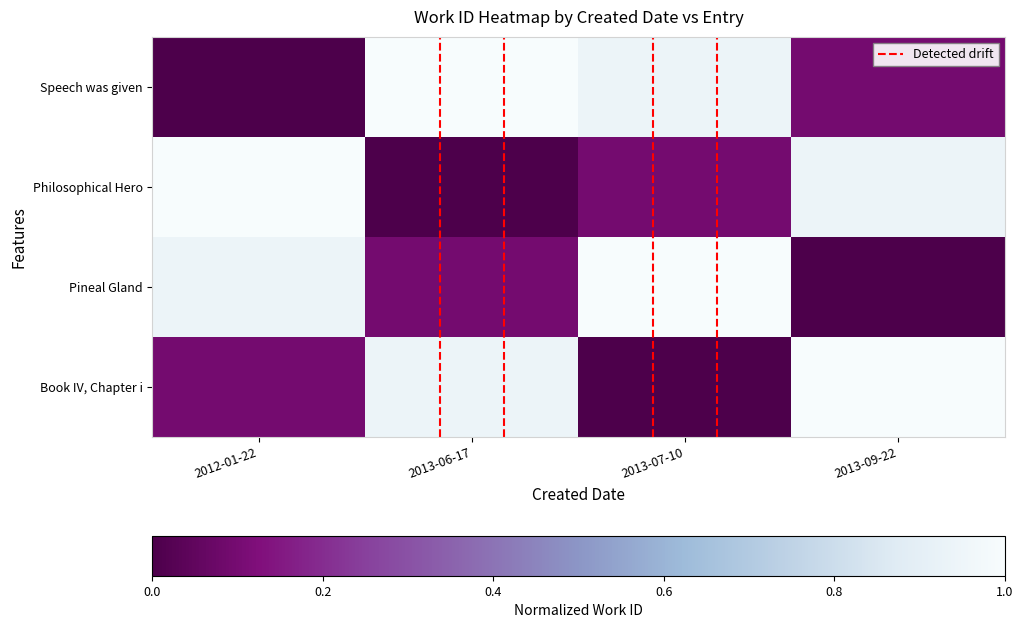

Reading left to right, list all the values displayed in this chart.

Book IV, Chapter i: 2012-01-22=0.1	2013-06-17=0.9	2013-07-10=0.0	2013-09-22=1.0
Pineal Gland: 2012-01-22=0.9	2013-06-17=0.1	2013-07-10=1.0	2013-09-22=0.0
Philosophical Hero: 2012-01-22=1.0	2013-06-17=0.0	2013-07-10=0.1	2013-09-22=0.9
Speech was given: 2012-01-22=0.0	2013-06-17=1.0	2013-07-10=0.9	2013-09-22=0.1